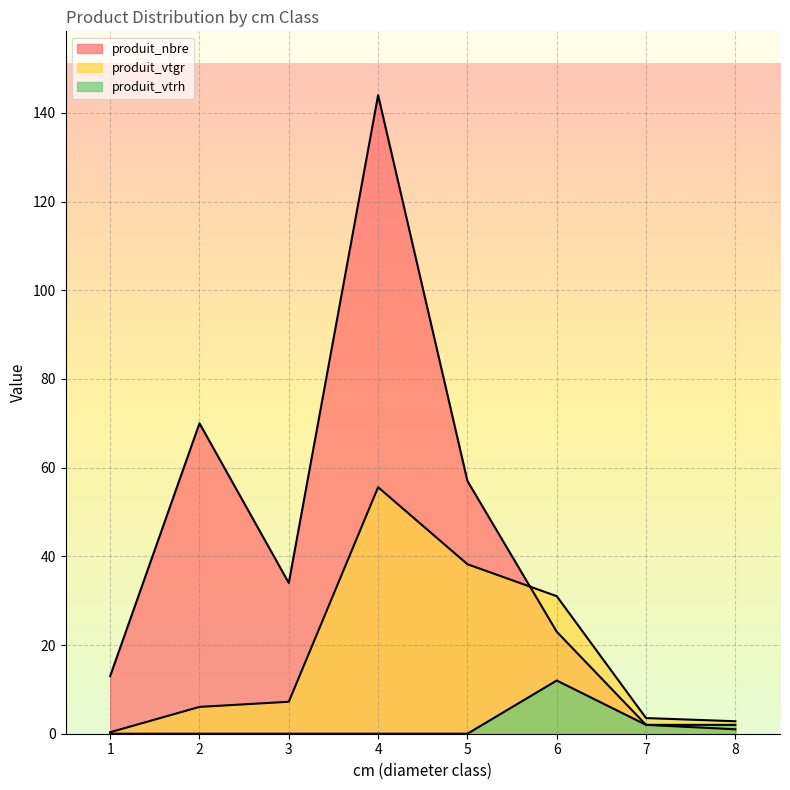

The value of produit_vtgr at 8 is 4.8. True or false?

False